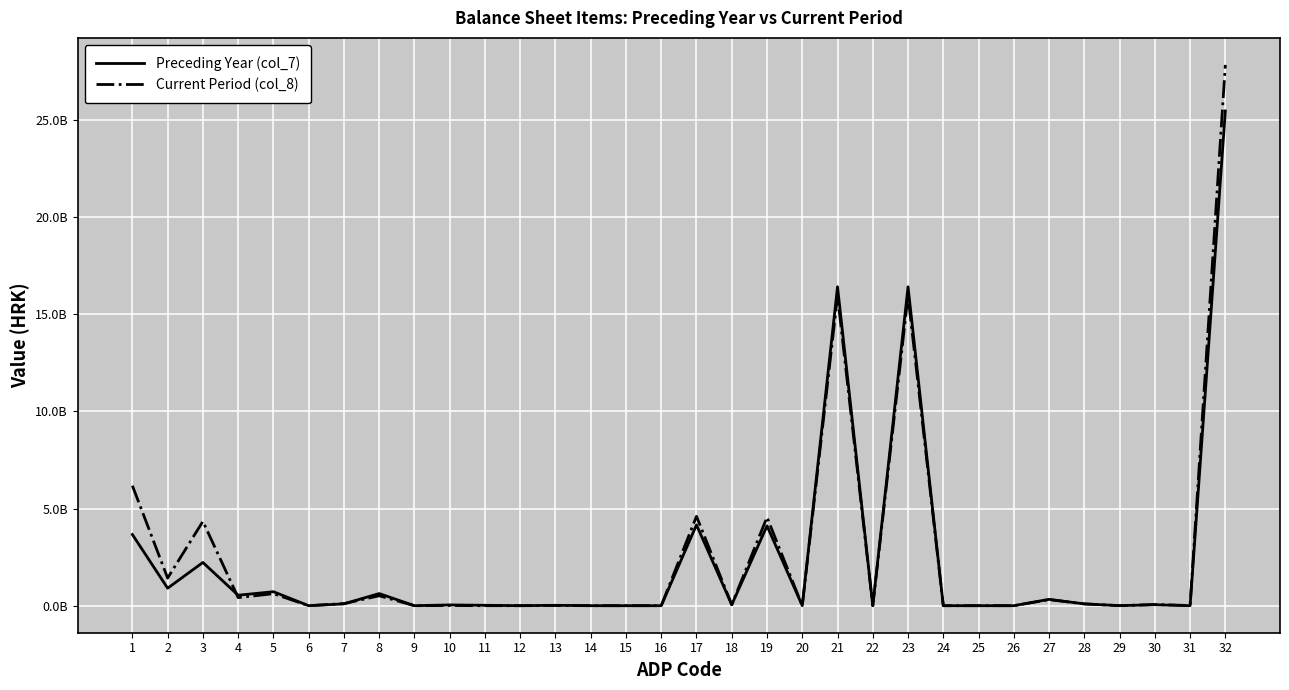

True or false: Preceding Year (col_7) has more than 1 points higher than both neighbors.

True